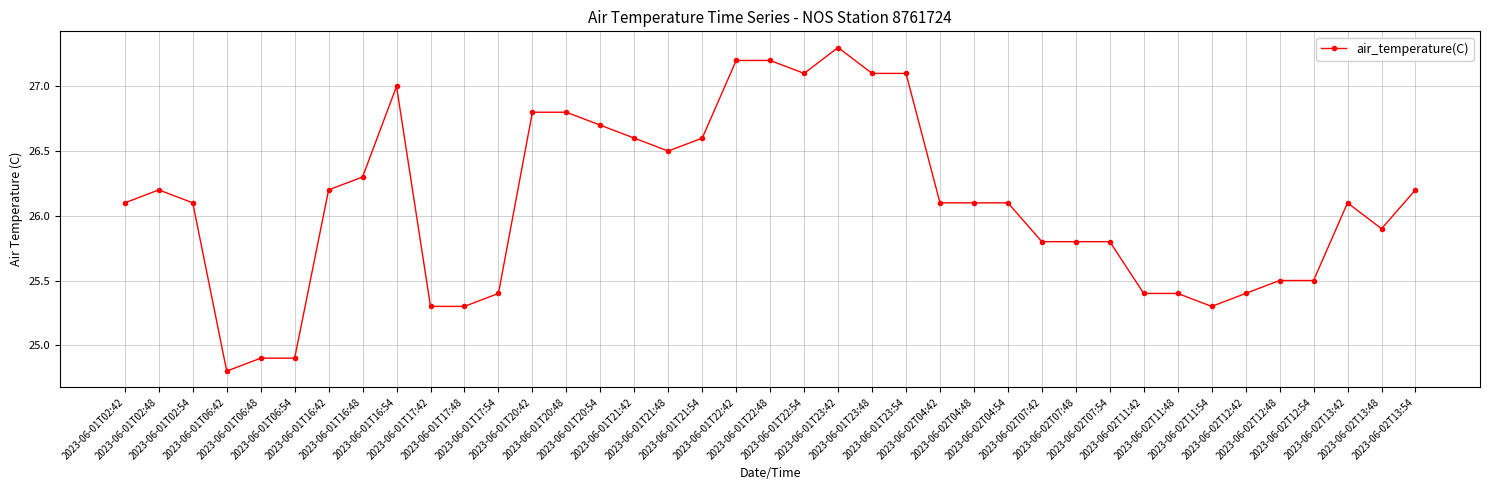

True or false: there are more than 1 points higher than both neighbors.

True